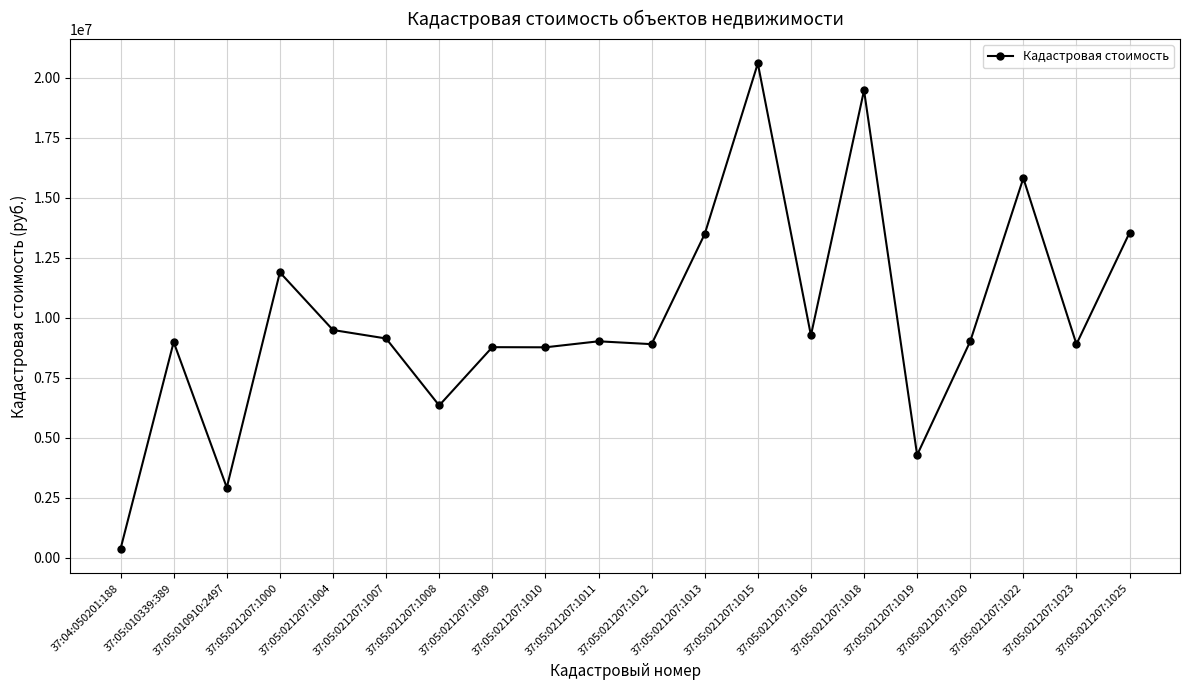

How many lines are shown in the chart?

1